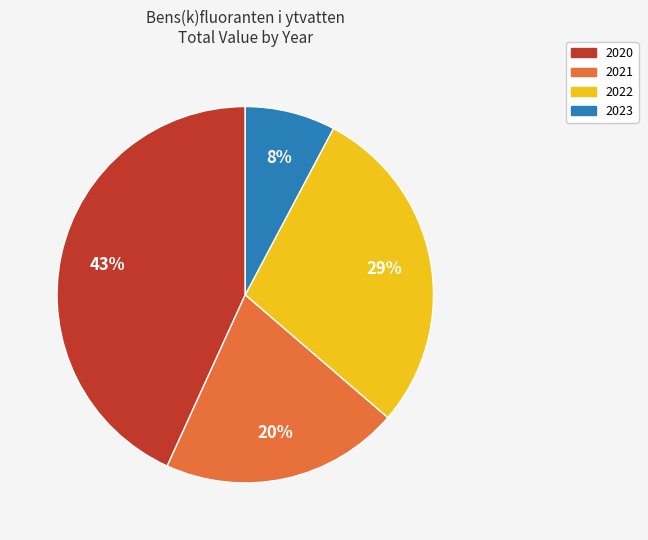

Between 2021 and 2022, which is larger?

2022